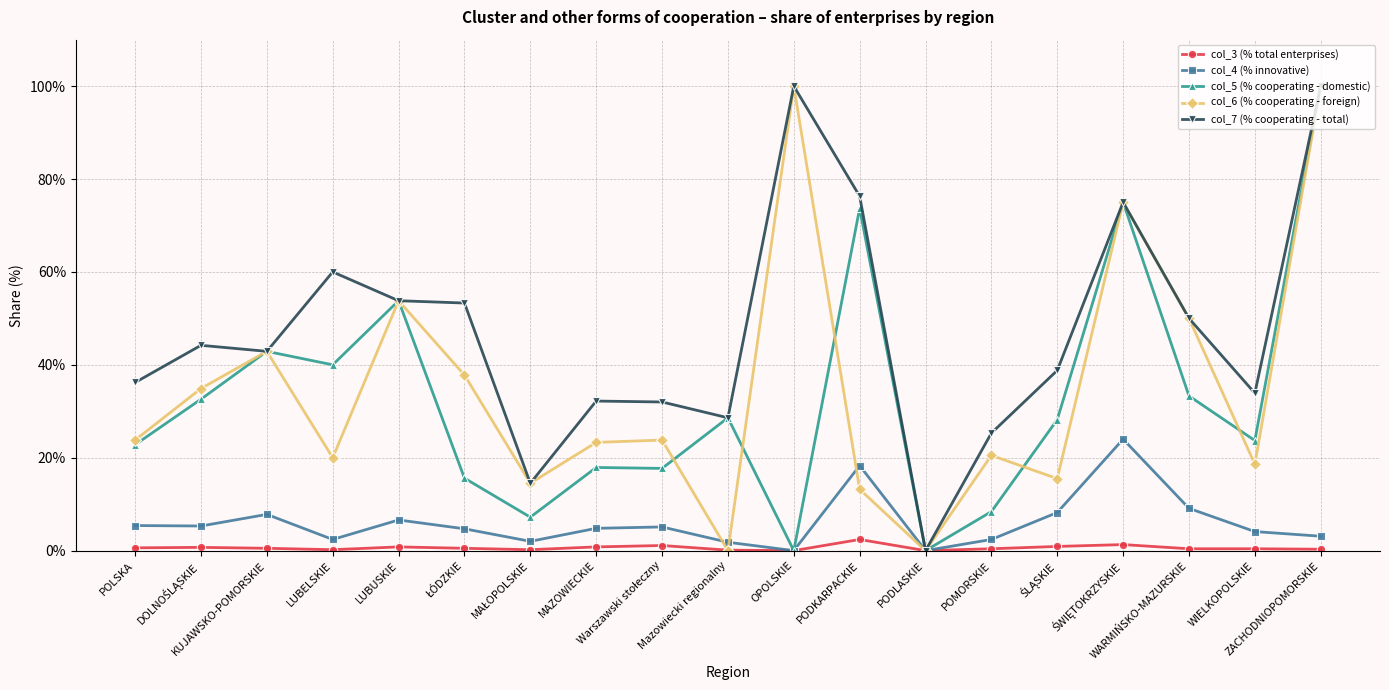

What is the value of the col_5 (% cooperating - domestic) point at the 9th from the left?

17.7